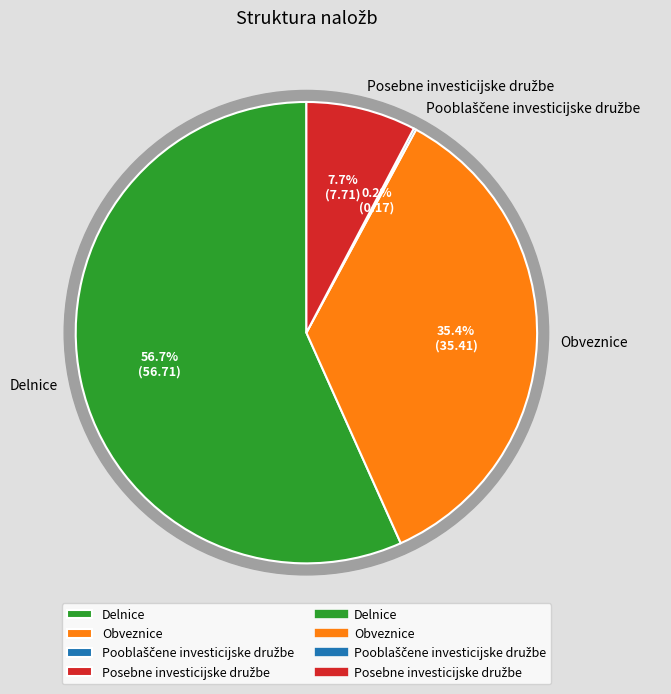

To the nearest percent, what is the combined percentage of Obveznice and Pooblaščene investicijske družbe?

36%